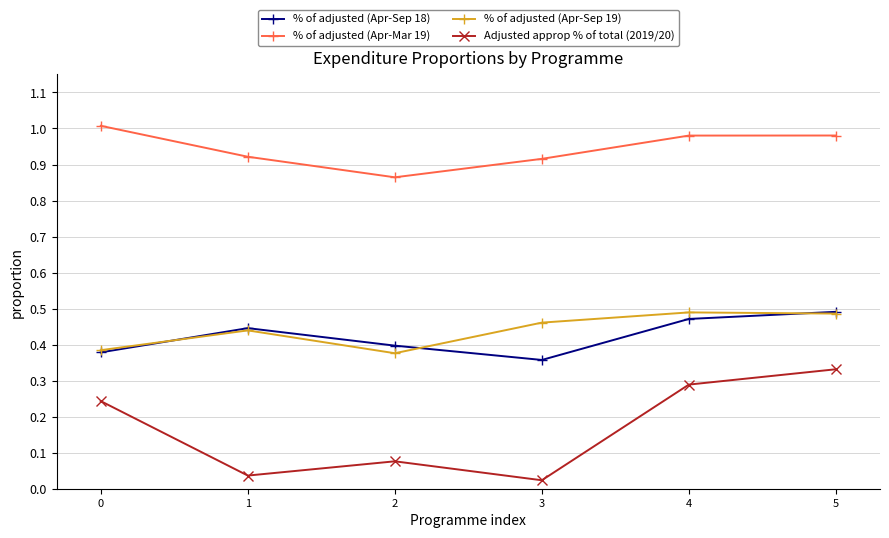

Is it true that % of adjusted (Apr-Sep 19) equals 0.7 at 3?

False